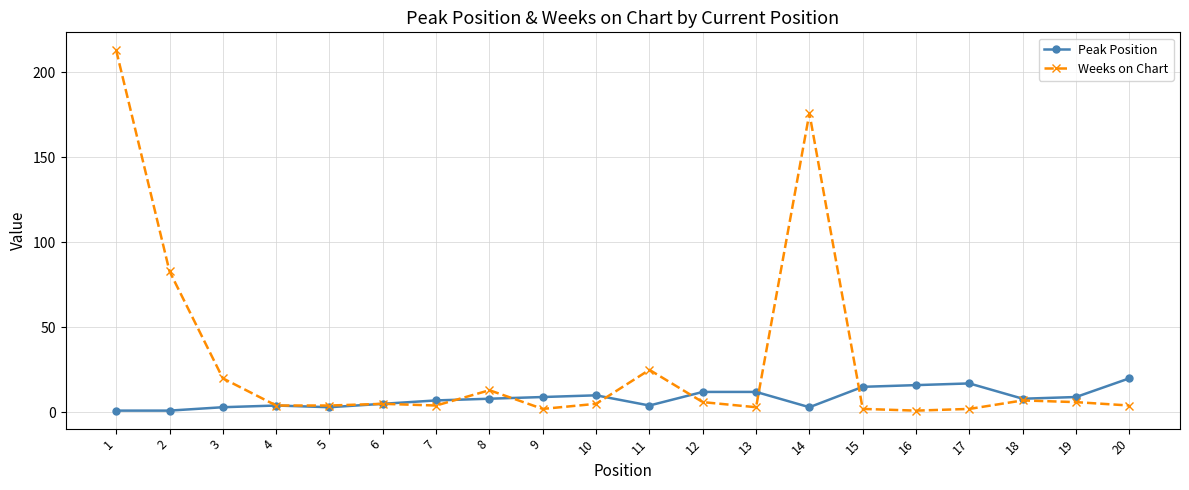

Rank the series by their average value, from lowest to highest.

Peak Position, Weeks on Chart